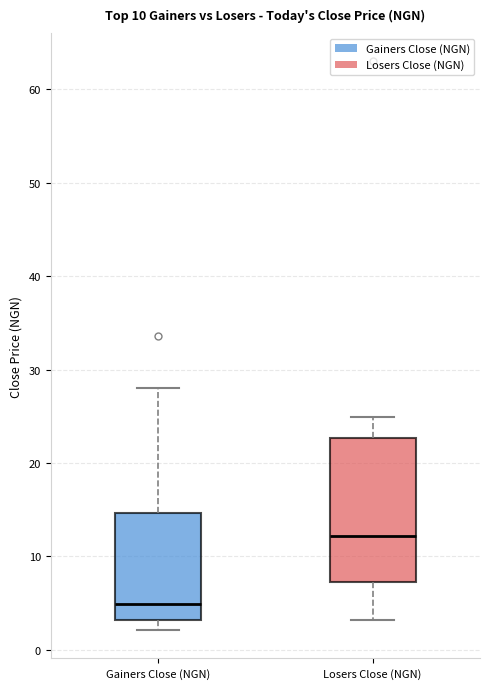

Reading left to right, transcribe this box plot: for each box, give where its median line is, the range the box spans, and where its two whiskers end, as read against the y-axis. The values are not printed on the chart, so give them approximately, as read against the axis.

Gainers Close (NGN): median 5, box 3 to 15, whiskers 2 to 28
Losers Close (NGN): median 12, box 7 to 23, whiskers 3 to 25